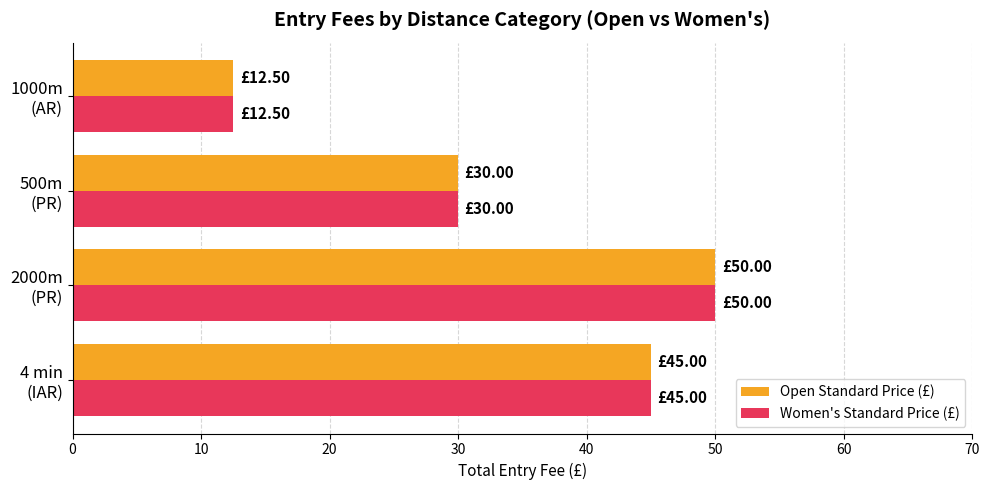

How many distinct data groups are displayed?

2